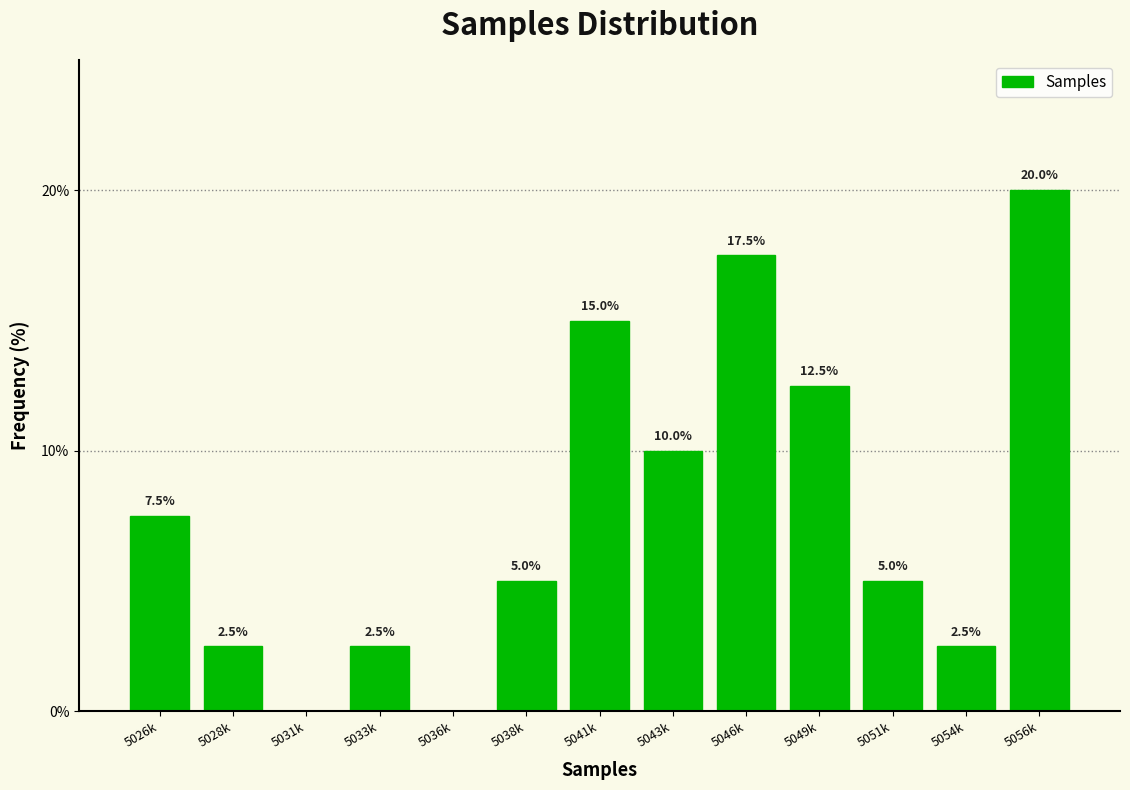

Reading right to left, transcribe all the data shown in this chart.

5056k=20.0	5054k=2.5	5051k=5.0	5049k=12.5	5046k=17.5	5043k=10.0	5041k=15.0	5038k=5.0	5036k=0.0	5033k=2.5	5031k=0.0	5028k=2.5	5026k=7.5